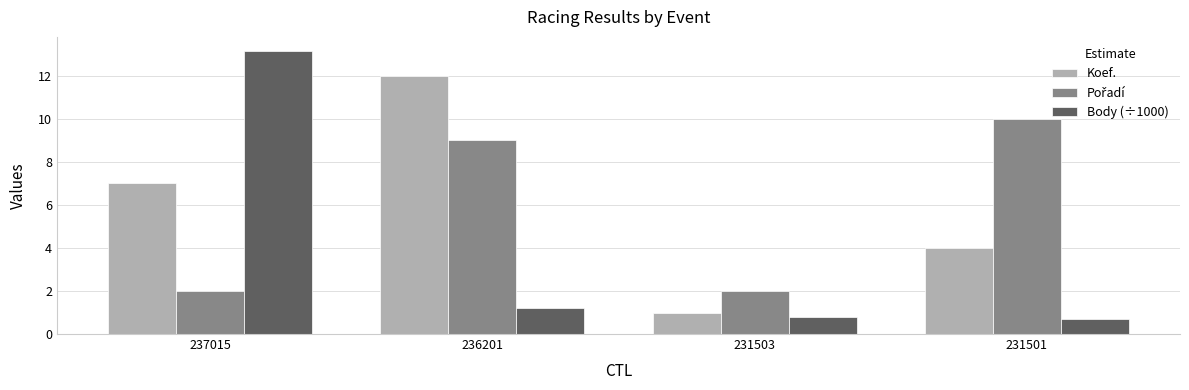

What is the total value across all series at 231503?

3.8